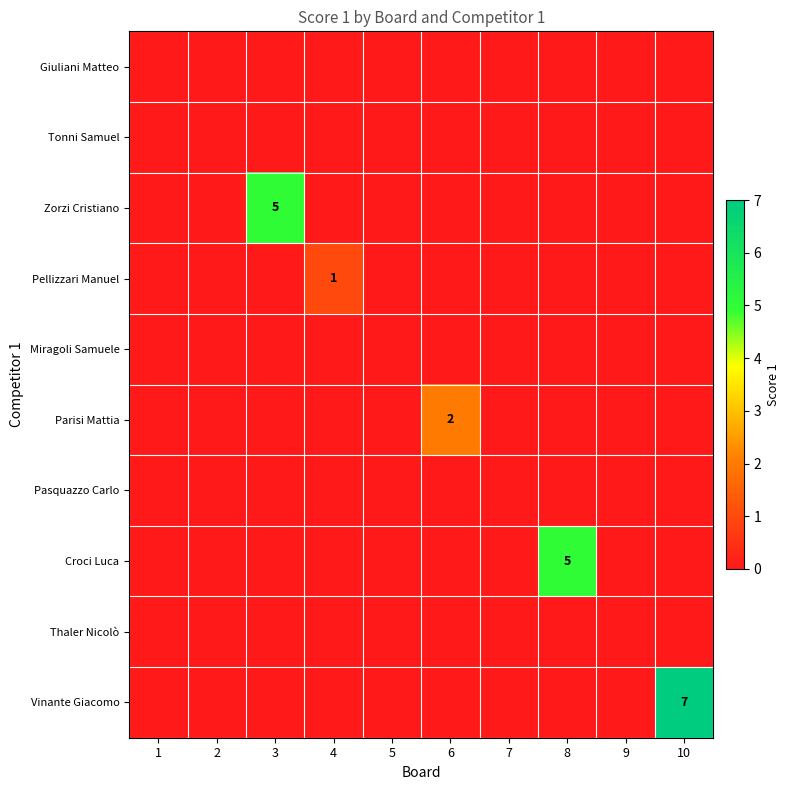

The value of Zorzi Cristiano at 3 is 8. True or false?

False